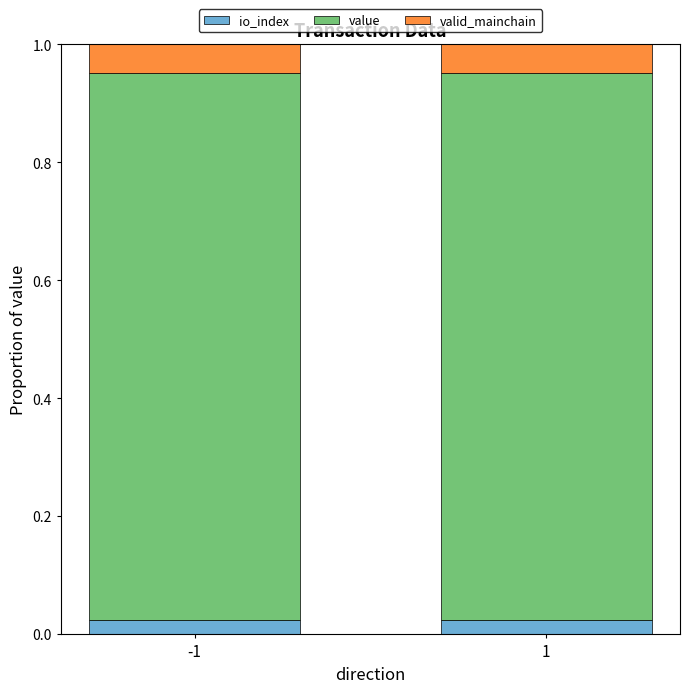

Does the chart contain any negative values?

No